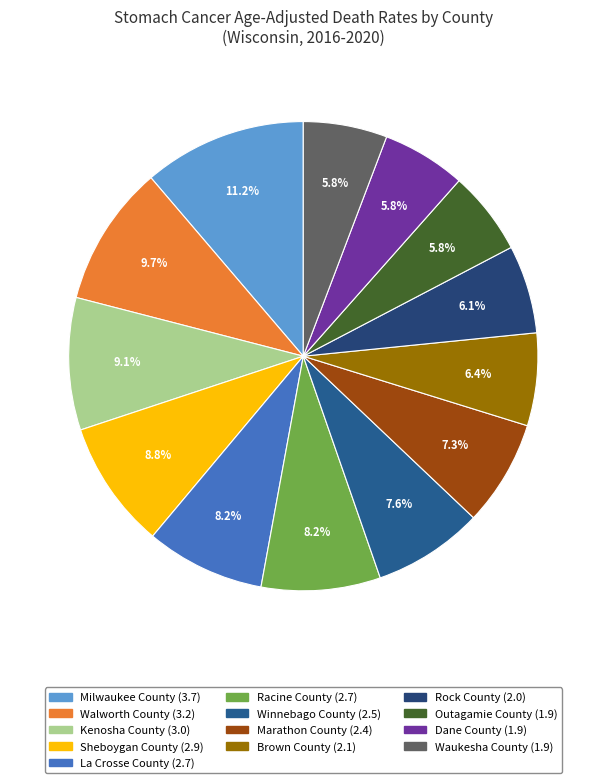

Is it true that Milwaukee County is 11% of the pie?

True